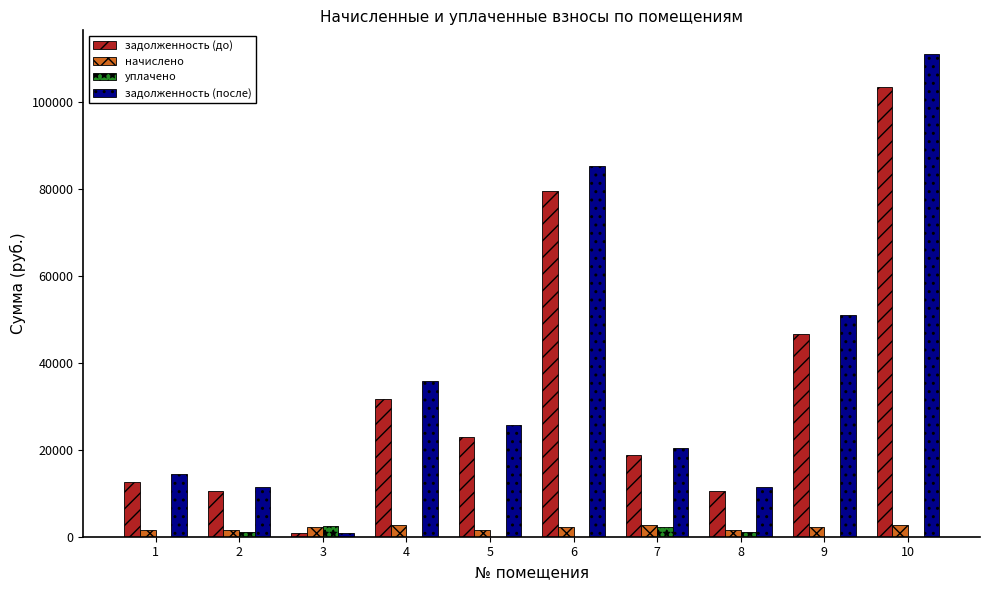

At which category is the sum across all series the highest?

10